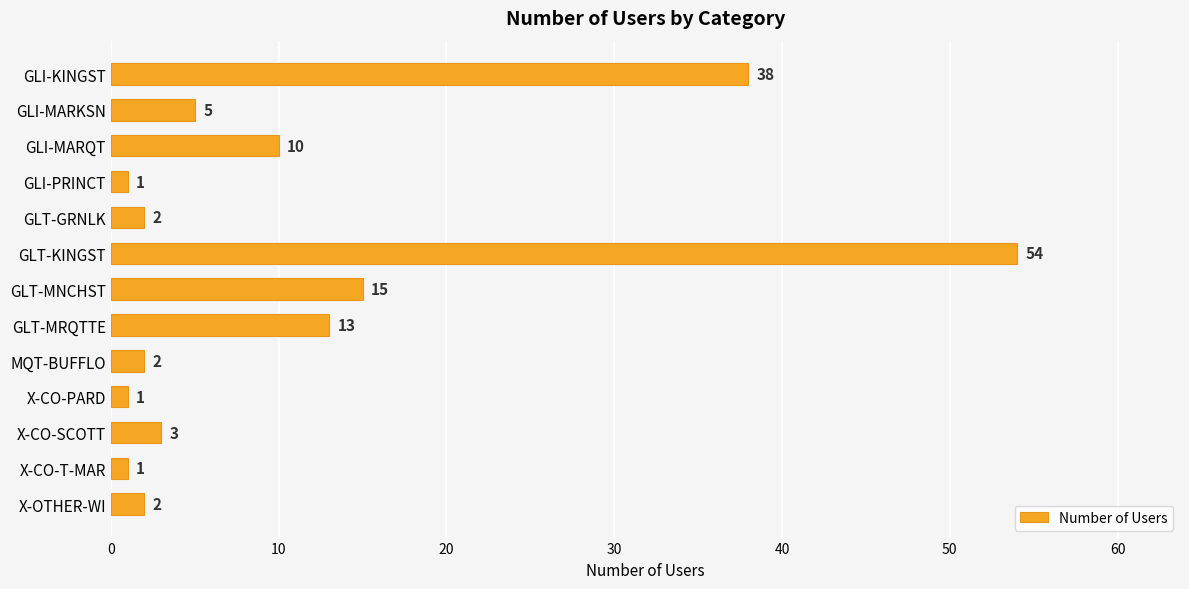

How many values are below 3?

6